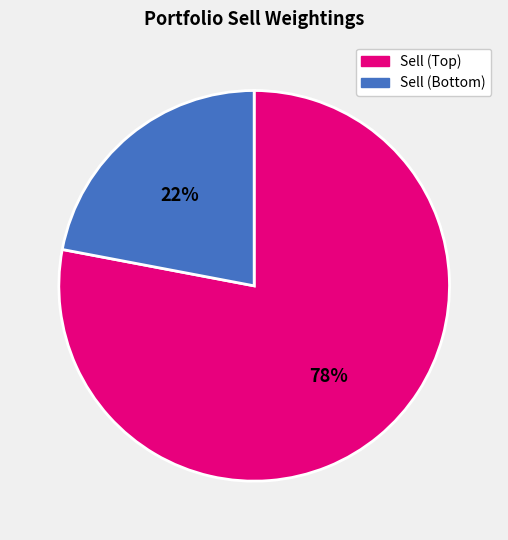

Is there a majority slice in this chart?

Yes